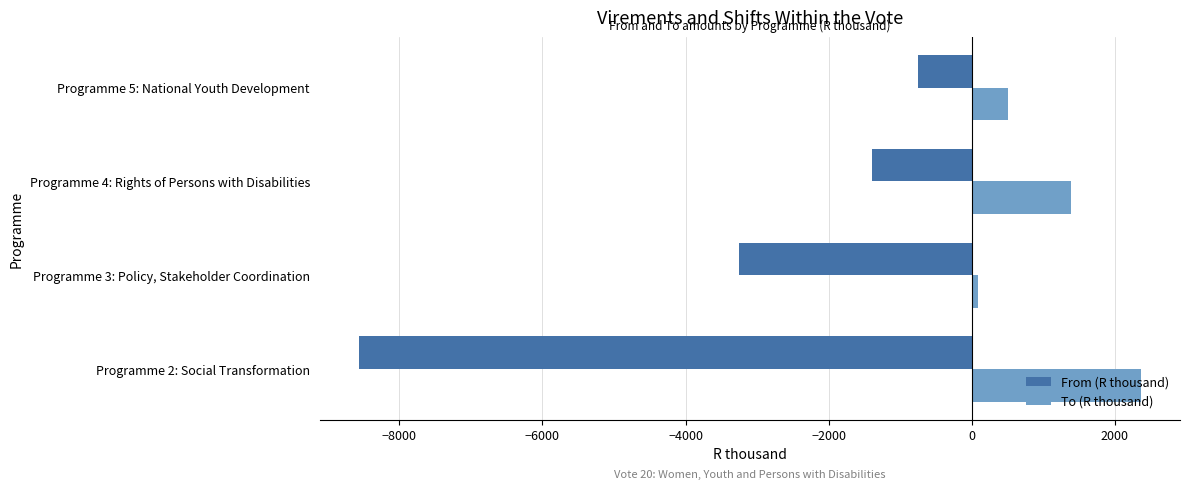

List the series in order of their overall mean, lowest first.

From (R thousand), To (R thousand)